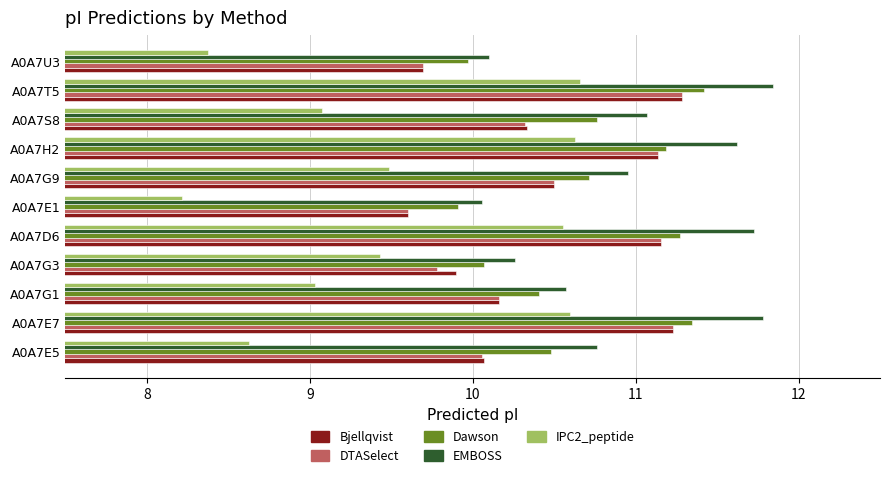

Which series has the widest spread of values?

IPC2_peptide